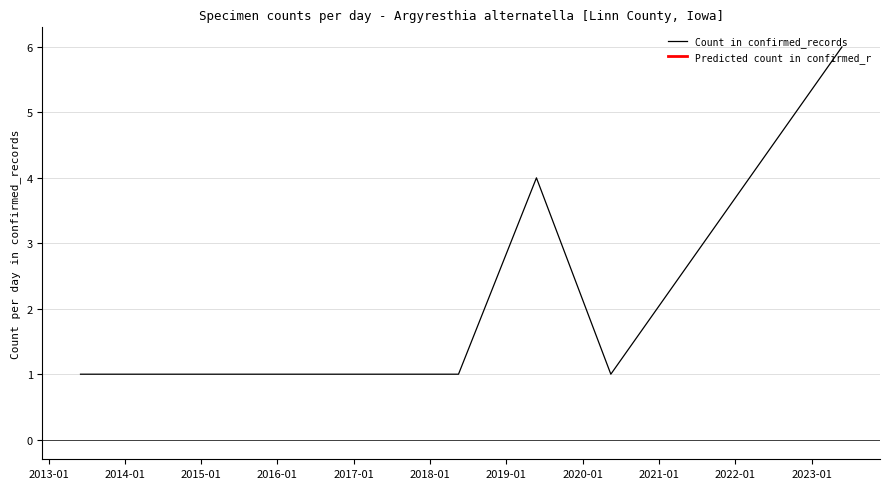

What is the greatest value displayed?

6